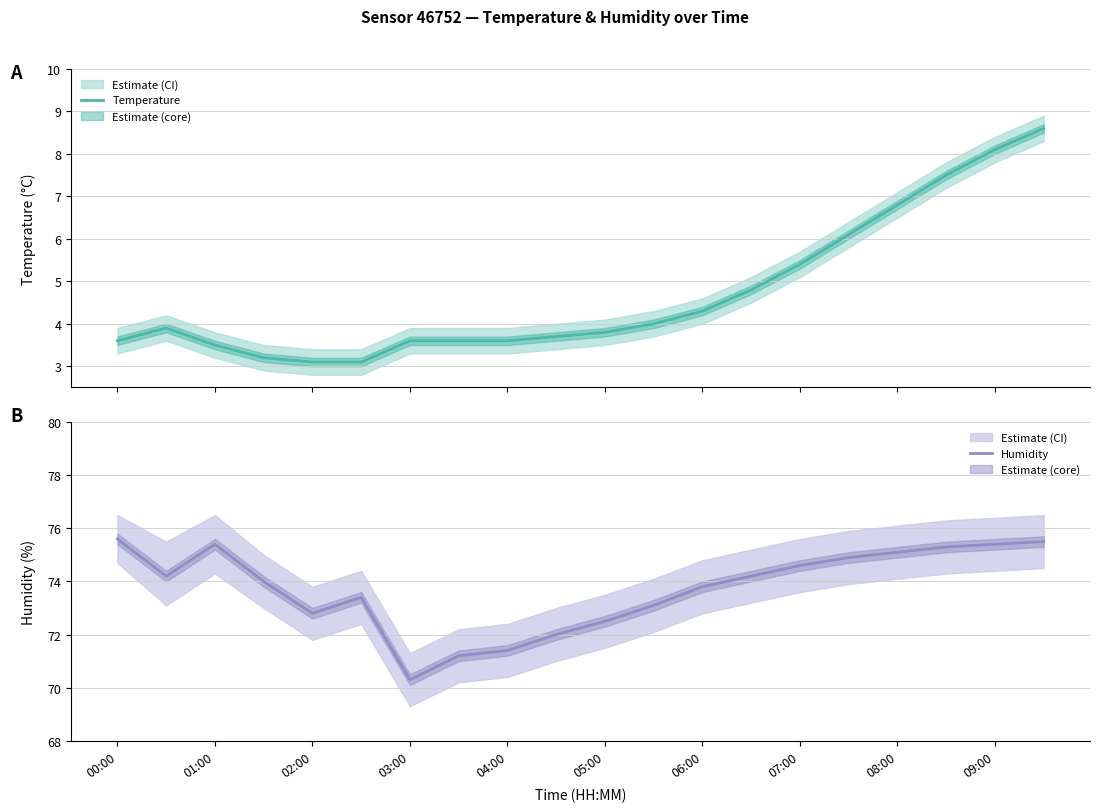

What is the value of the Temperature point at the 19th from the left?

8.1